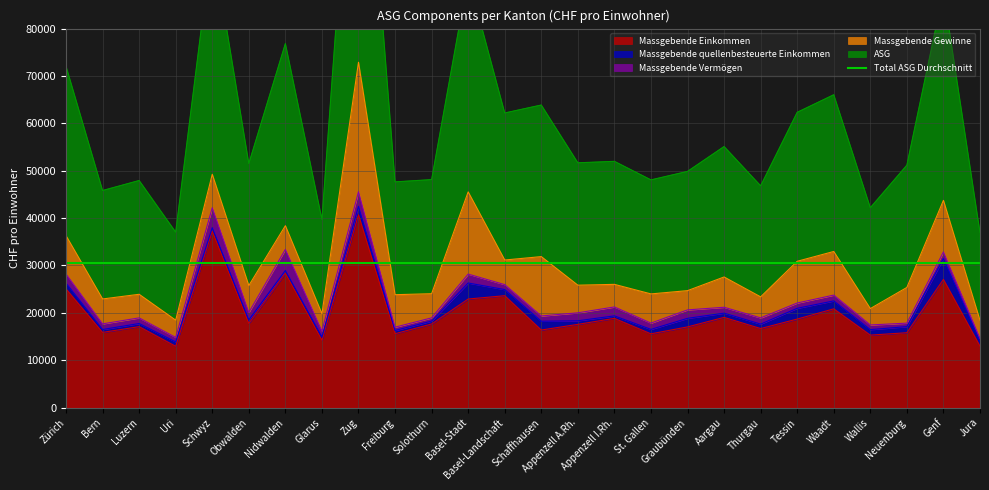

Which series has the largest total across all categories?

ASG